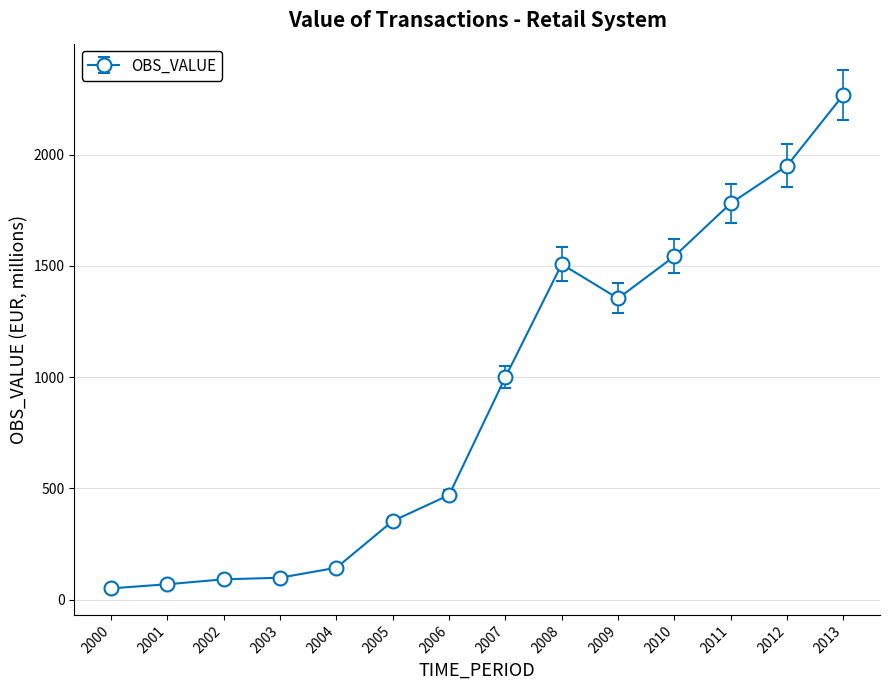

How many data points are less than 1000?

7